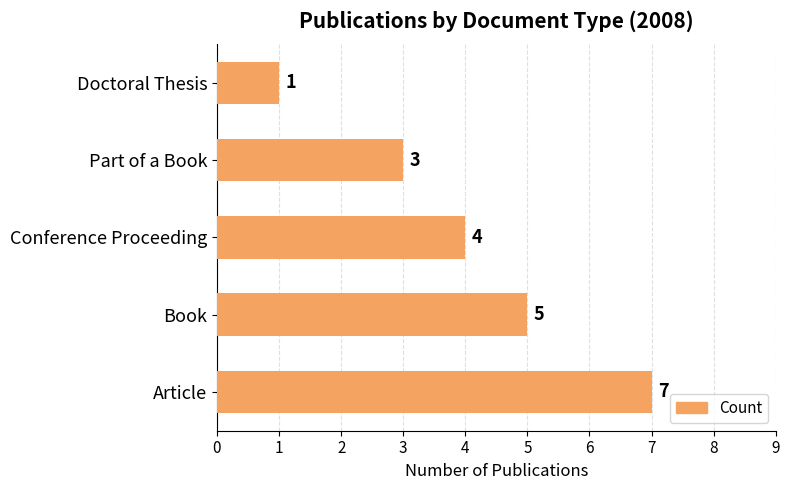

How many distinct data groups are displayed?

1